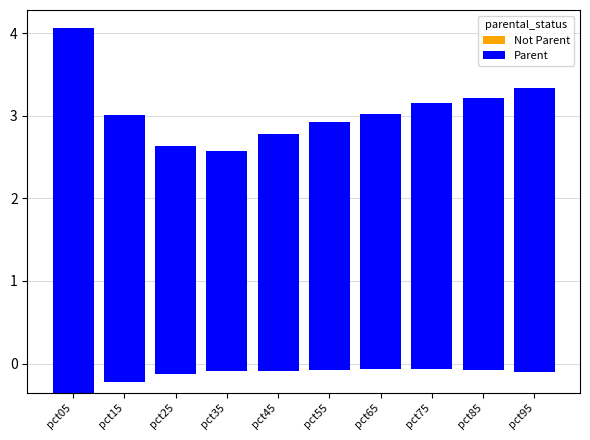

At which category is the sum across all series the highest?

pct05